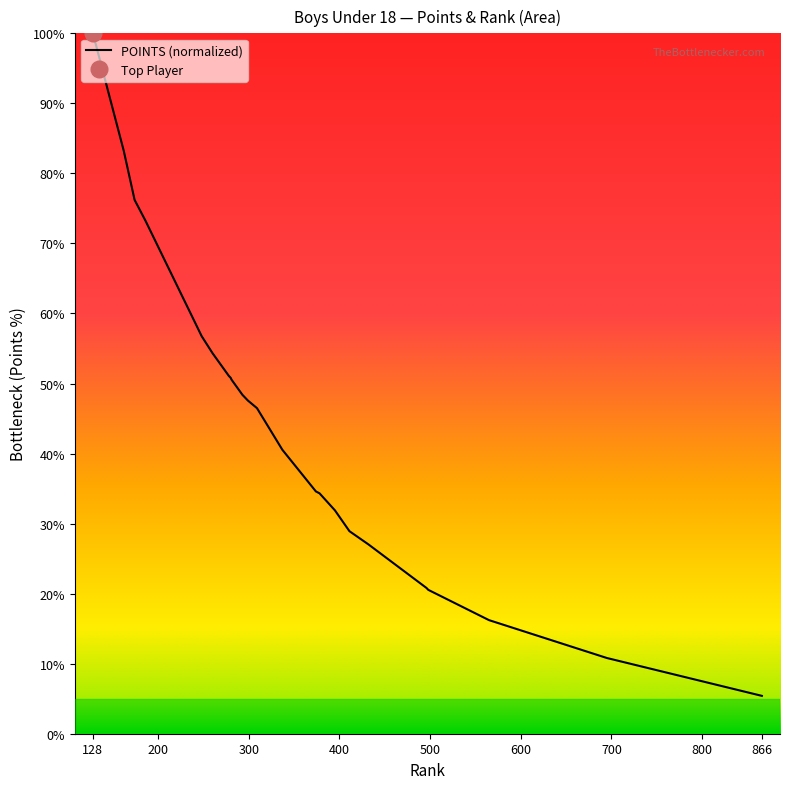

What is the maximum value shown in the chart?

100.0